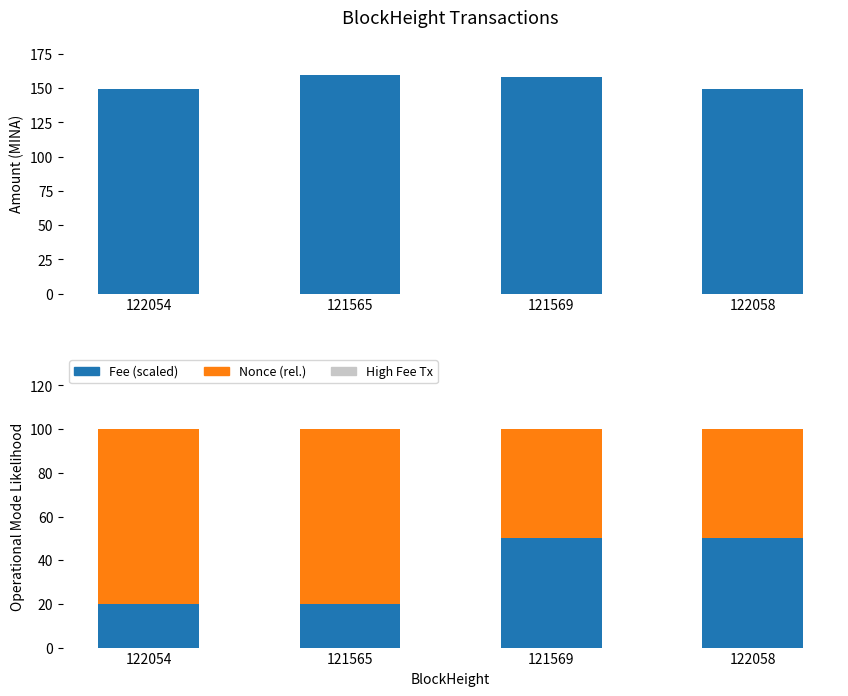

Reading left to right, extract all data points from this chart.

Amount: 122054=149.1	121565=159.4	121569=158.3	122058=149.1
Fee (scaled): 122054=20.0	121565=20.0	121569=50.0	122058=50.0
Nonce (rel.): 122054=80.0	121565=80.0	121569=50.0	122058=50.0